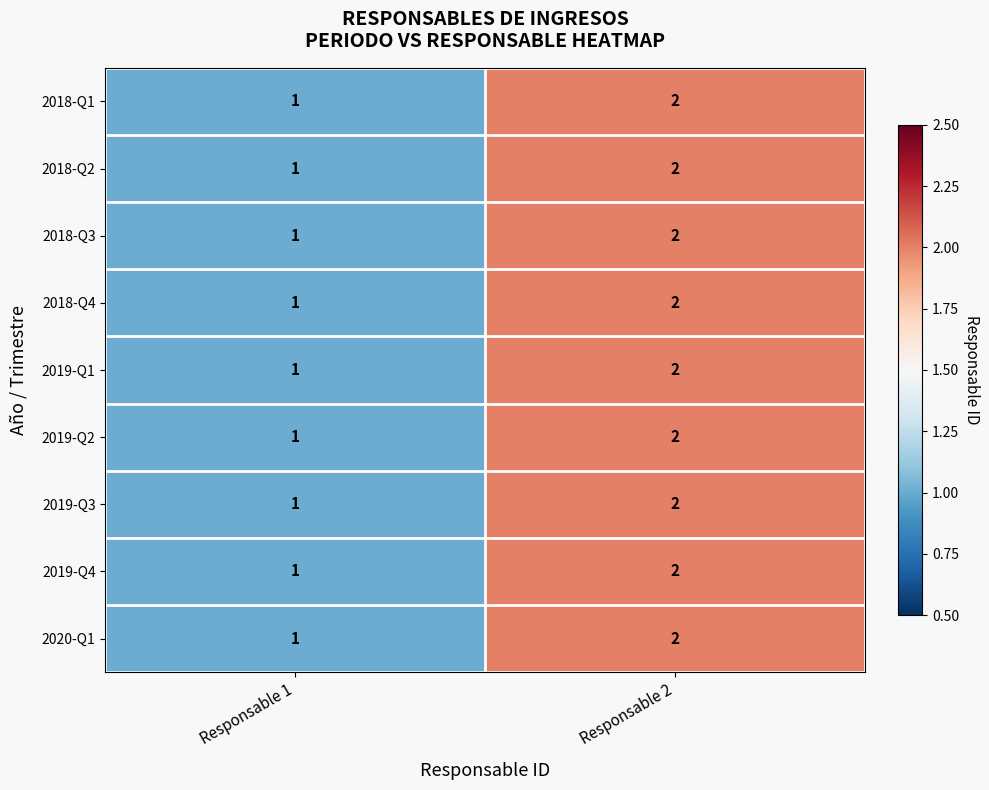

What is the sum of the 2019-Q1 values at Responsable 2 and Responsable 1?

3